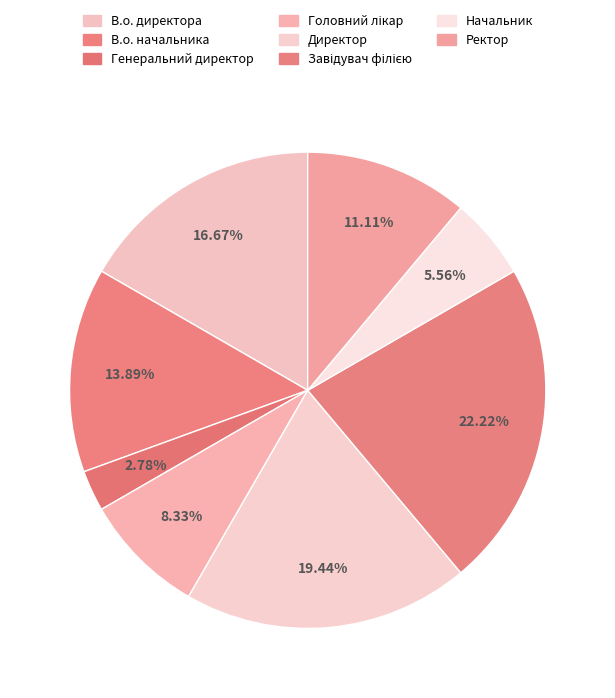

Which has a higher value, Начальник or В.о. директора?

В.о. директора